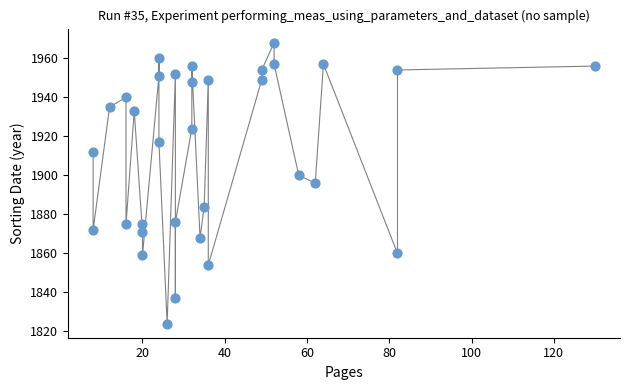

What is the range of X values (max minus min)?

122